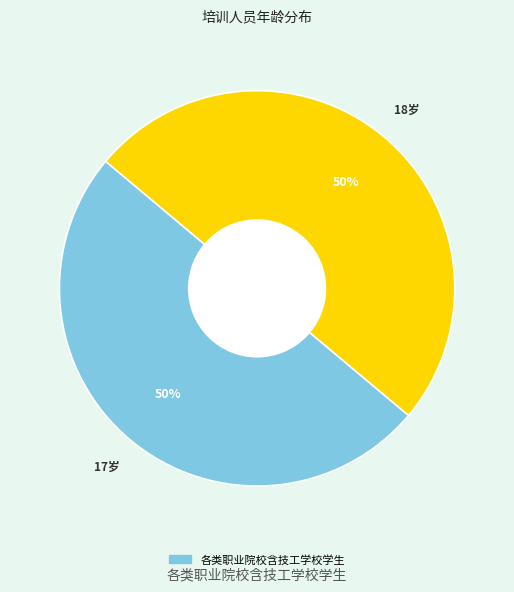

To the nearest percent, what is the average slice percentage?

50%